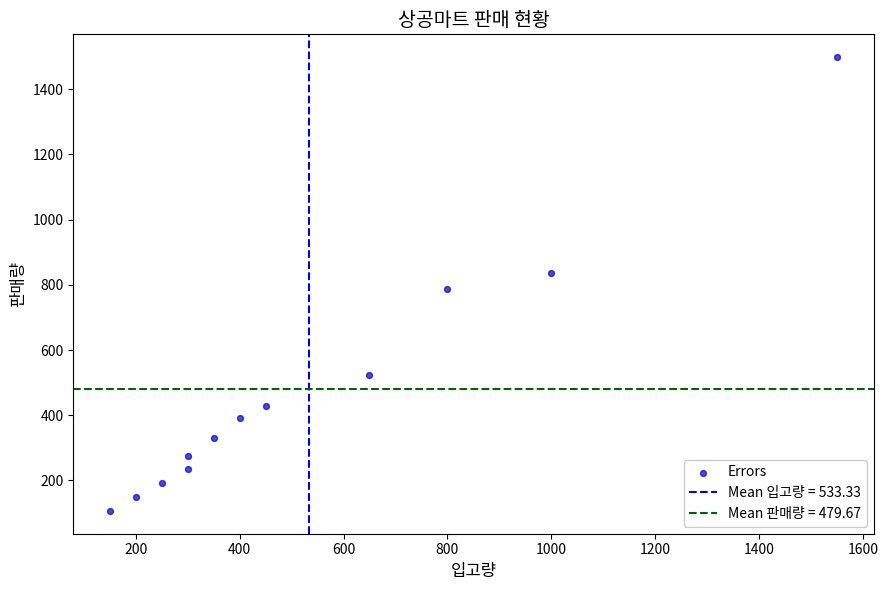

What is the range of Y values (max minus min)?

1393